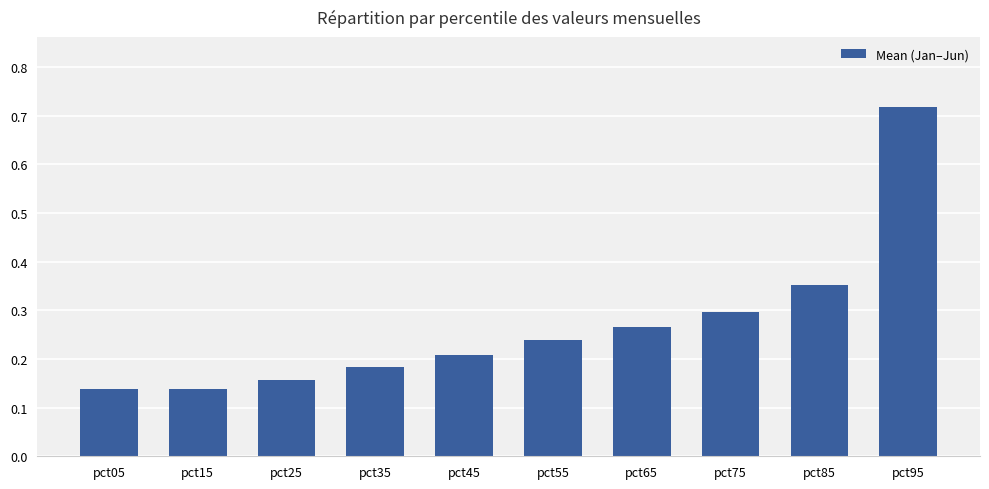

What is the change in value from pct25 to pct65?

+0.1